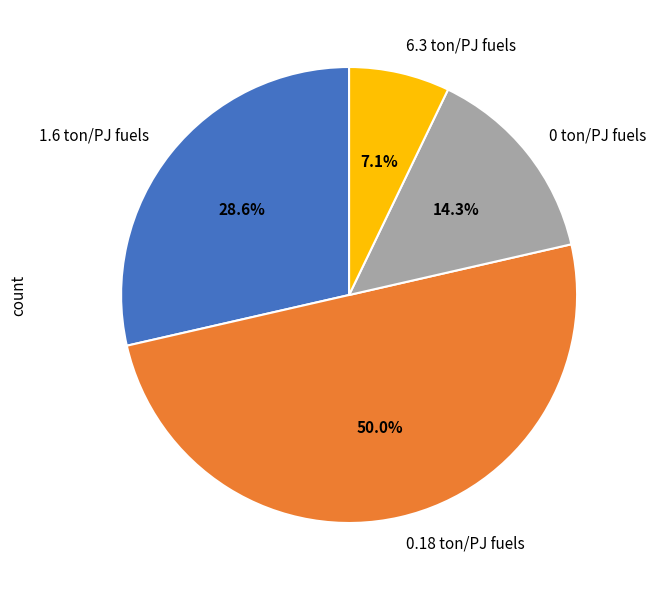

Combined, do 0.18 ton/PJ fuels and 0 ton/PJ fuels account for over 50%?

Yes